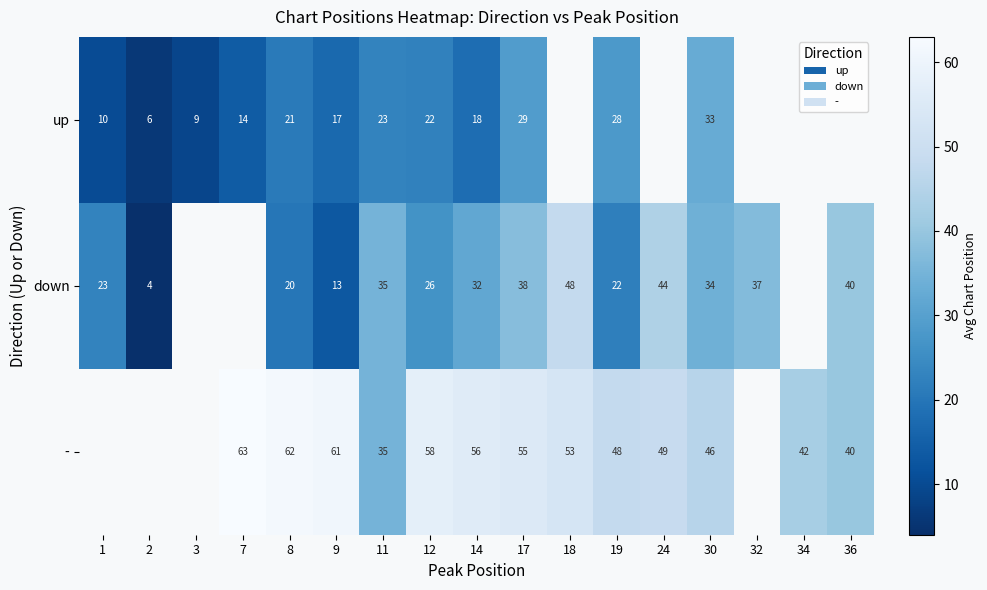

What is the maximum value shown in the chart?

63.0